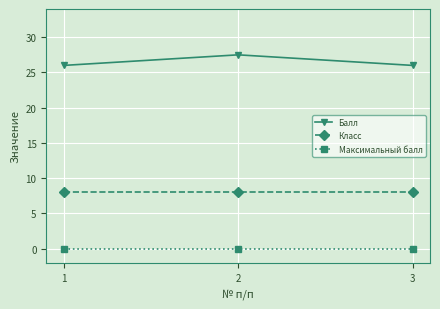

What is the greatest value displayed?

27.5